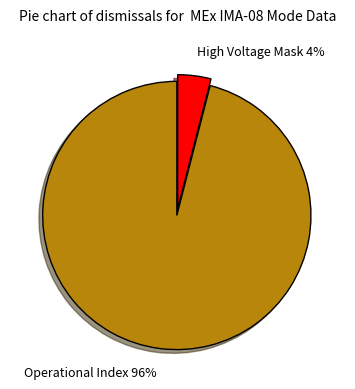

What is the majority slice?

Operational Index 96%